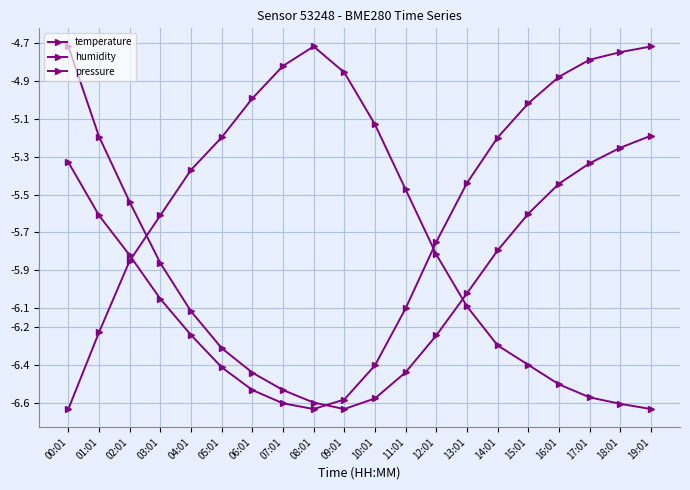

What value does the pressure series have at 14:01?

-5.8